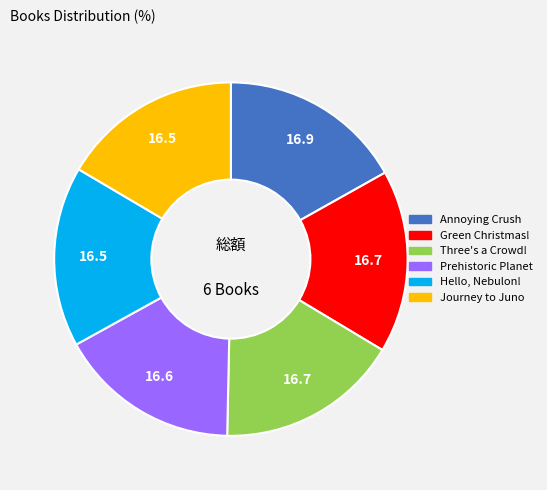

Is Journey to Juno the majority of the pie?

No